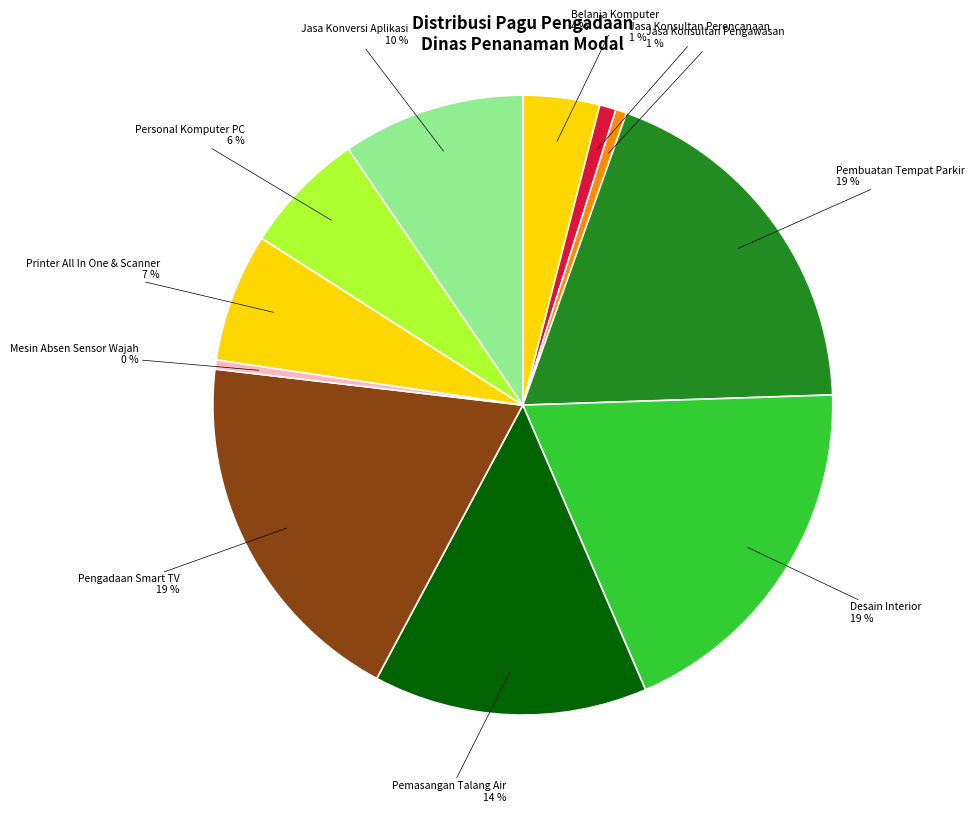

Which has a higher value, Belanja Komputer or Pengadaan Smart TV?

Pengadaan Smart TV